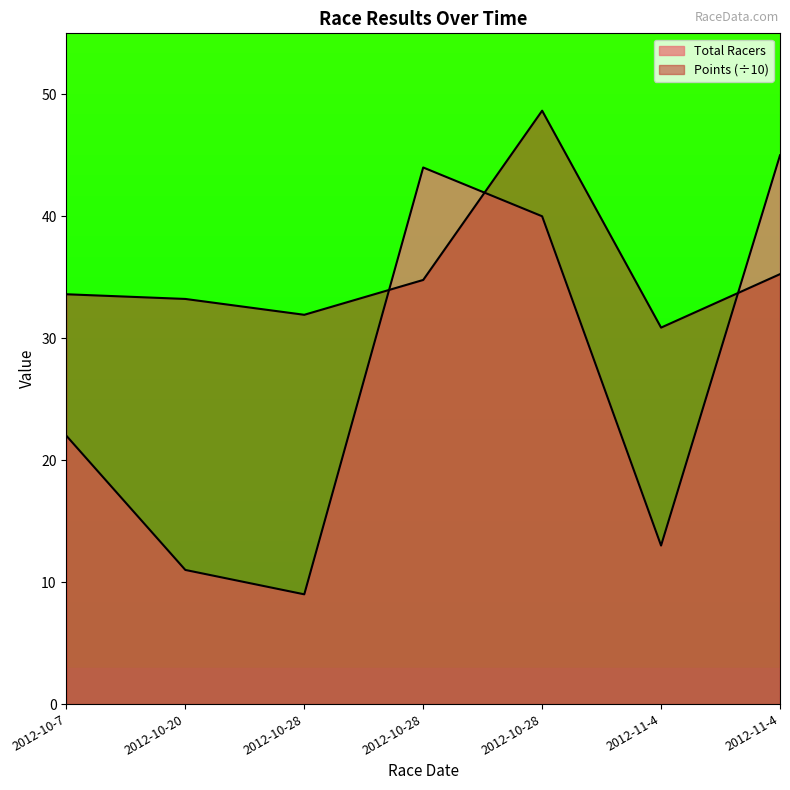

Count the number of categories in the chart.

7